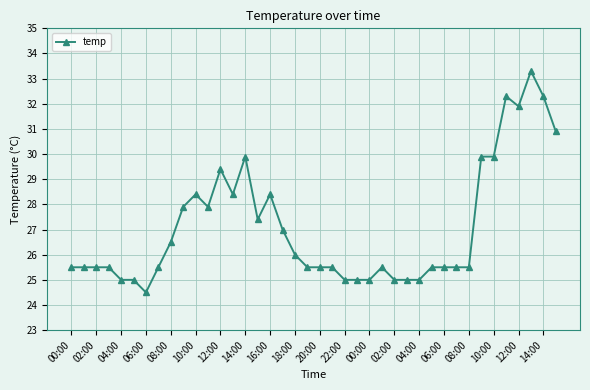

What is the greatest value displayed?

33.3